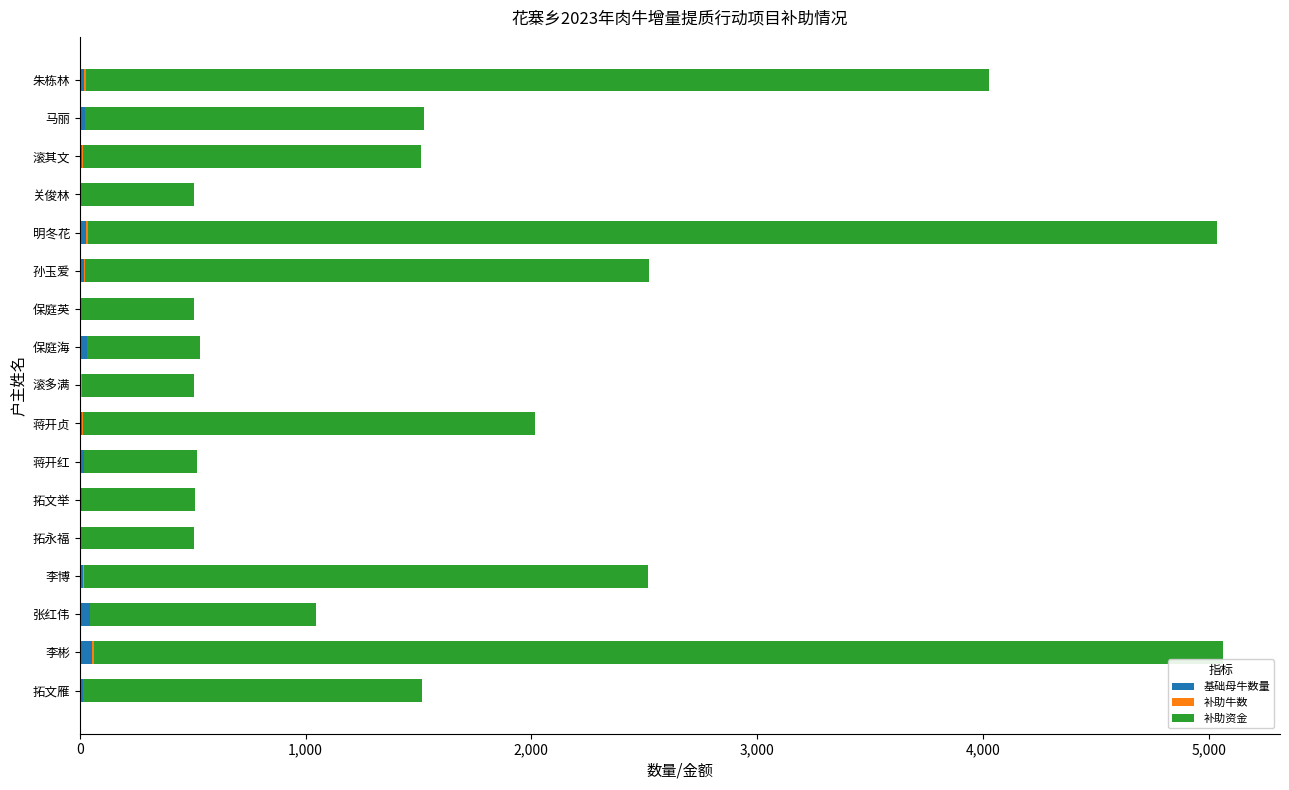

What is the difference between the maximum and minimum values in the 补助资金 series?

4500